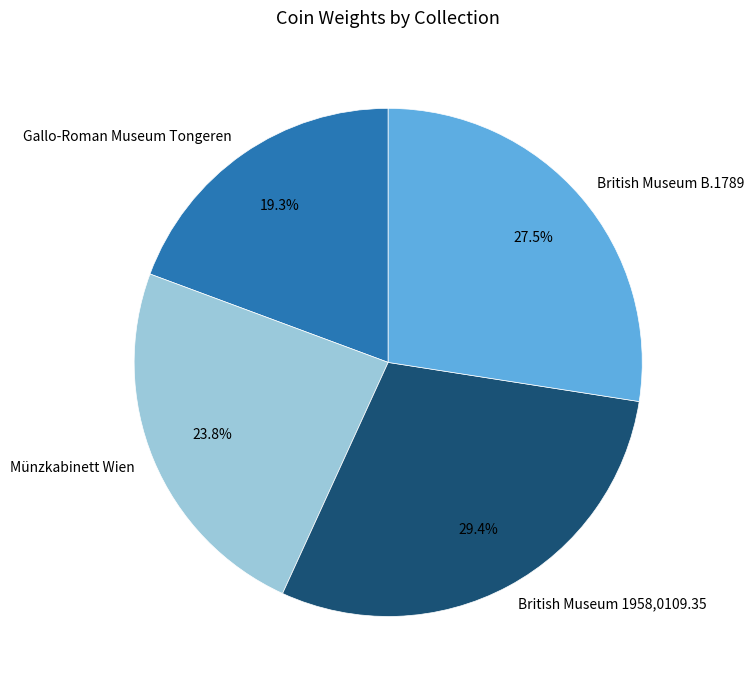

Rank the categories by value from lowest to highest.

Gallo-Roman Museum Tongeren, Münzkabinett Wien, British Museum B.1789, British Museum 1958,0109.35